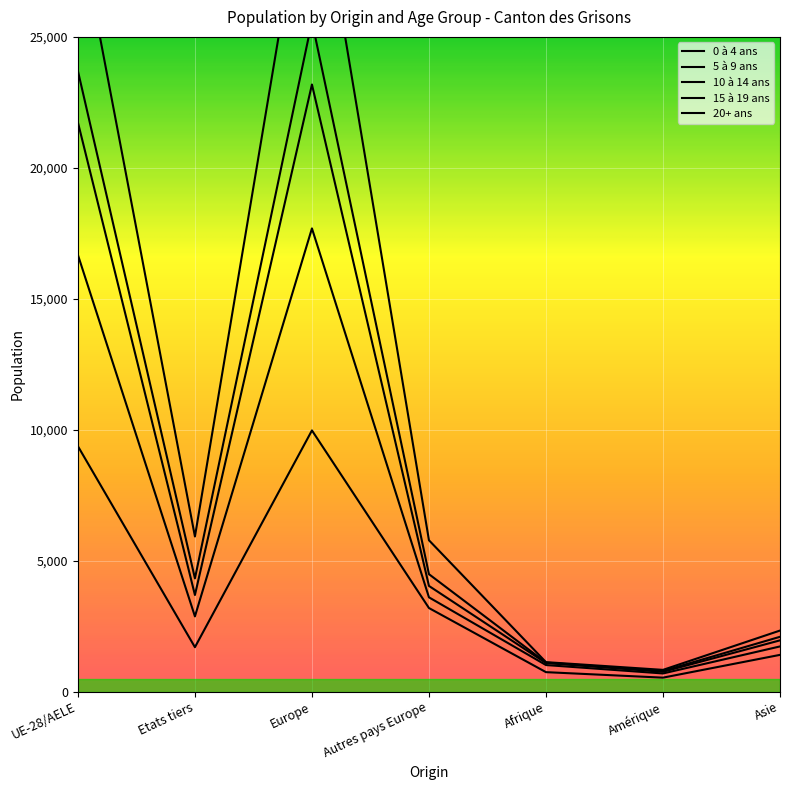

What position from the right is Europe?

5